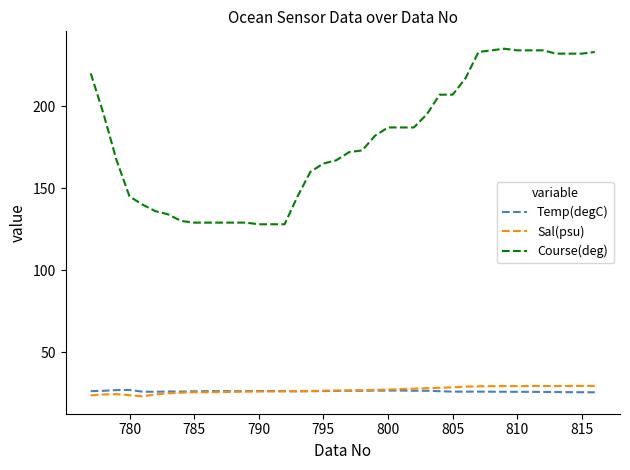

What is the average value of the Course(deg) series?

179.5